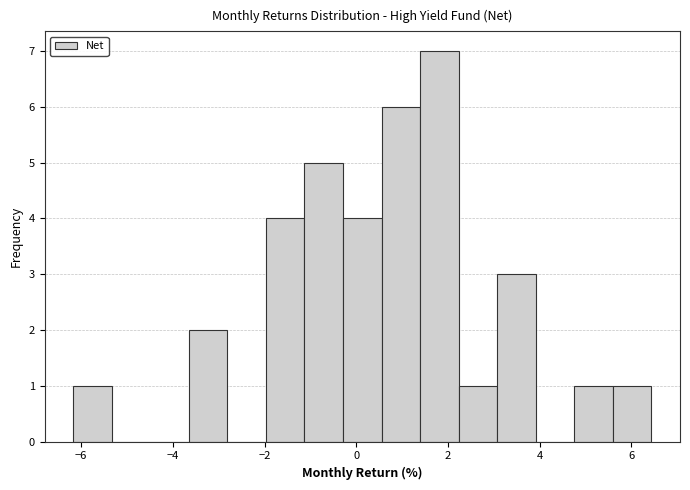

Reading left to right, transcribe this chart: for each bar, give the range it covers on the x-axis and its height. Neither the bar edges nor the heights are printed on the chart, so give them approximately, as read against the axes.

-6.2 to -5.4: 1
-5.4 to -4.4: 0
-4.4 to -3.6: 0
-3.6 to -2.8: 2
-2.8 to -2.0: 0
-2.0 to -1.2: 4
-1.2 to -0.2: 5
-0.2 to 0.6: 4
0.6 to 1.4: 6
1.4 to 2.2: 7
2.2 to 3.0: 1
3.0 to 4.0: 3
4.0 to 4.8: 0
4.8 to 5.6: 1
5.6 to 6.4: 1